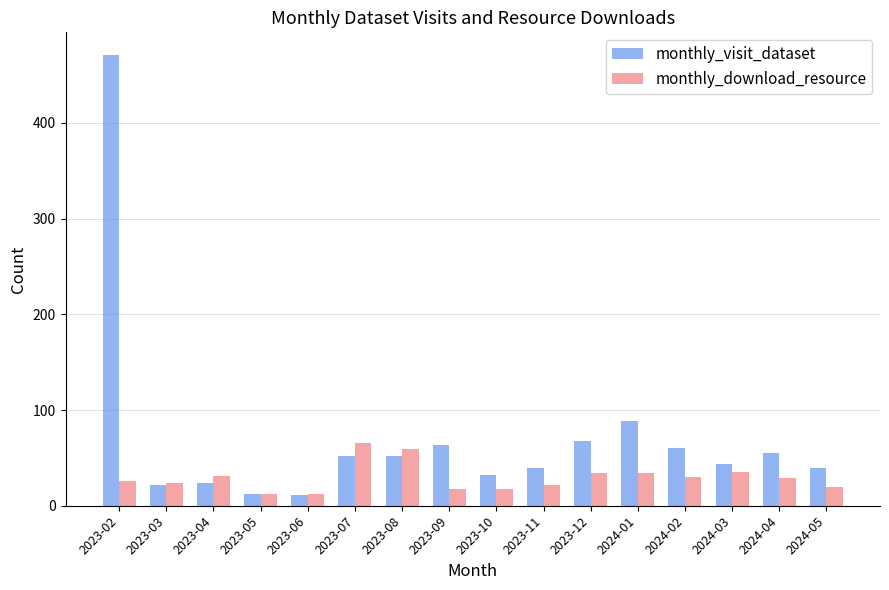

List the series in order of their peak value, highest first.

monthly_visit_dataset, monthly_download_resource